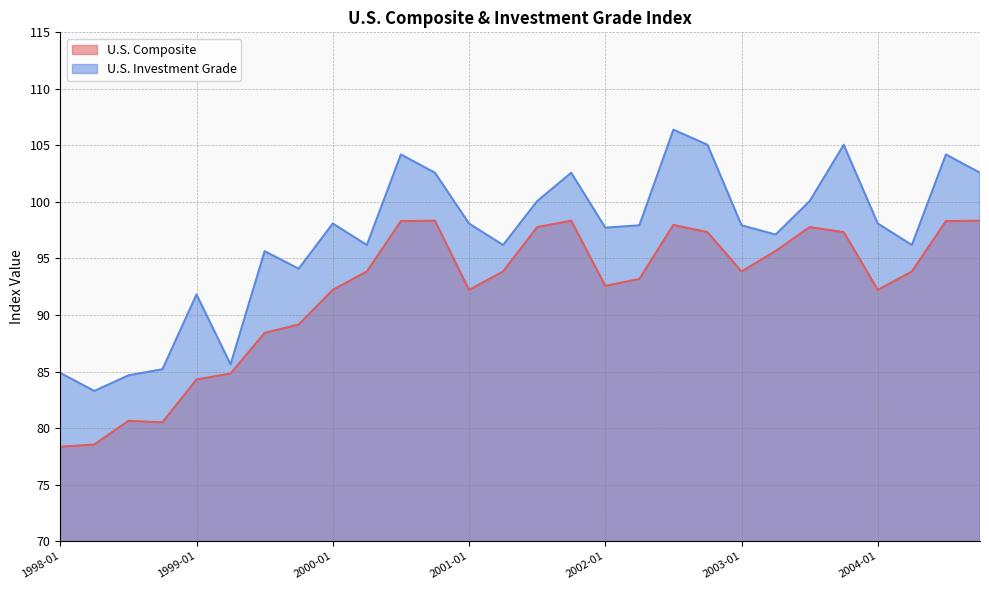

Read the U.S. Investment Grade value at 2004-10.

102.6